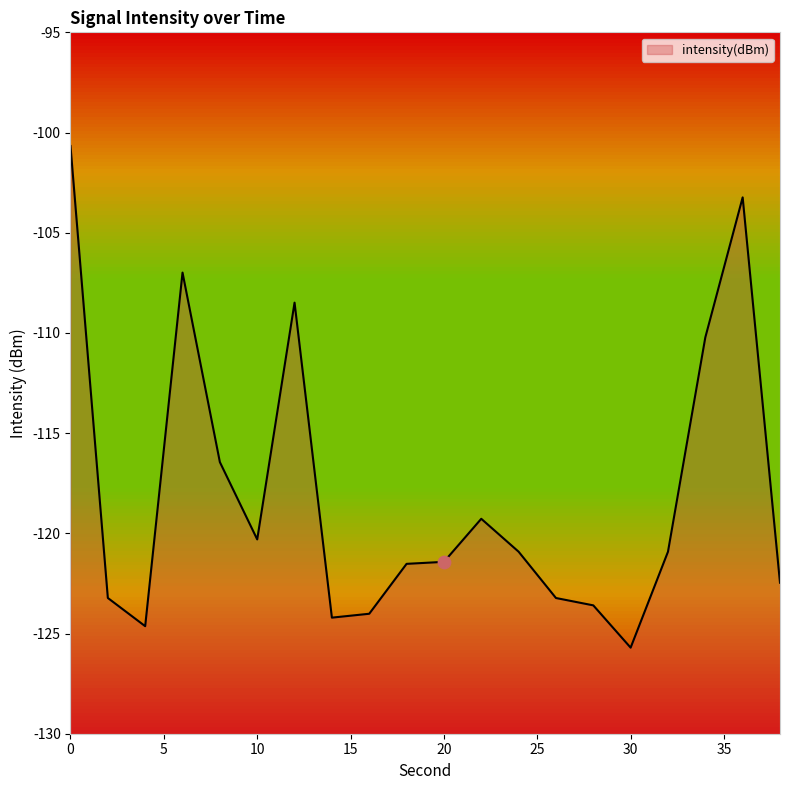

What is the change in value from 0 to 38?

-21.8